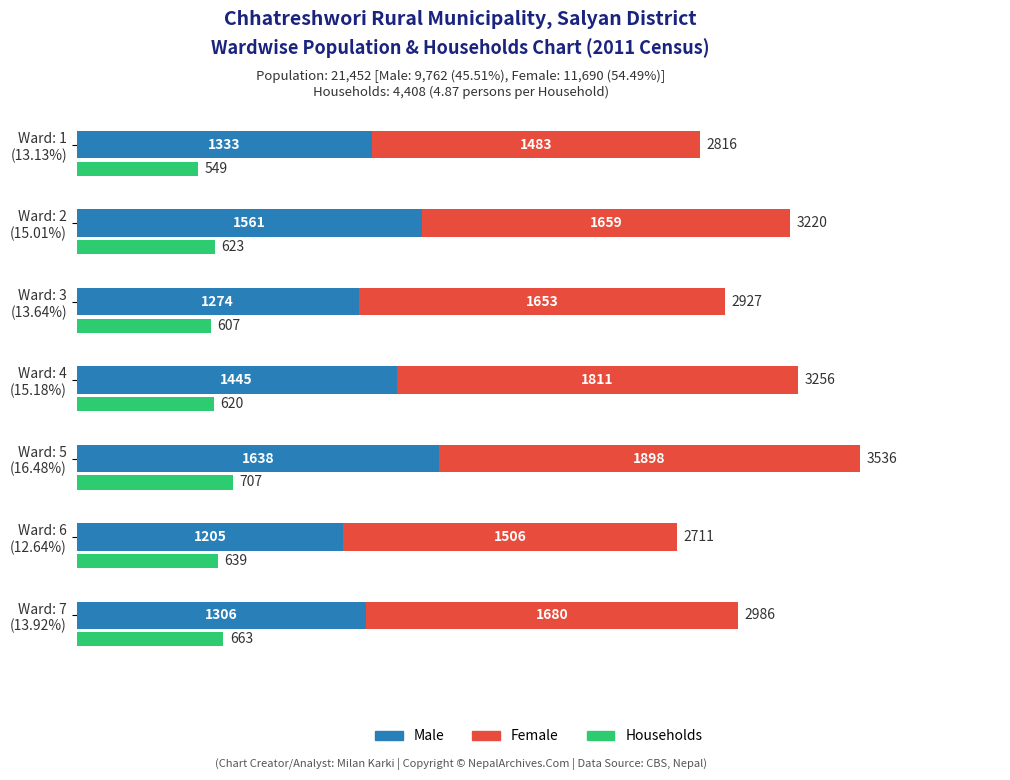

List the labels in order of Male value, largest first.

Ward: 5 (16.48%), Ward: 2 (15.01%), Ward: 4 (15.18%), Ward: 1 (13.13%), Ward: 7 (13.92%), Ward: 3 (13.64%), Ward: 6 (12.64%)